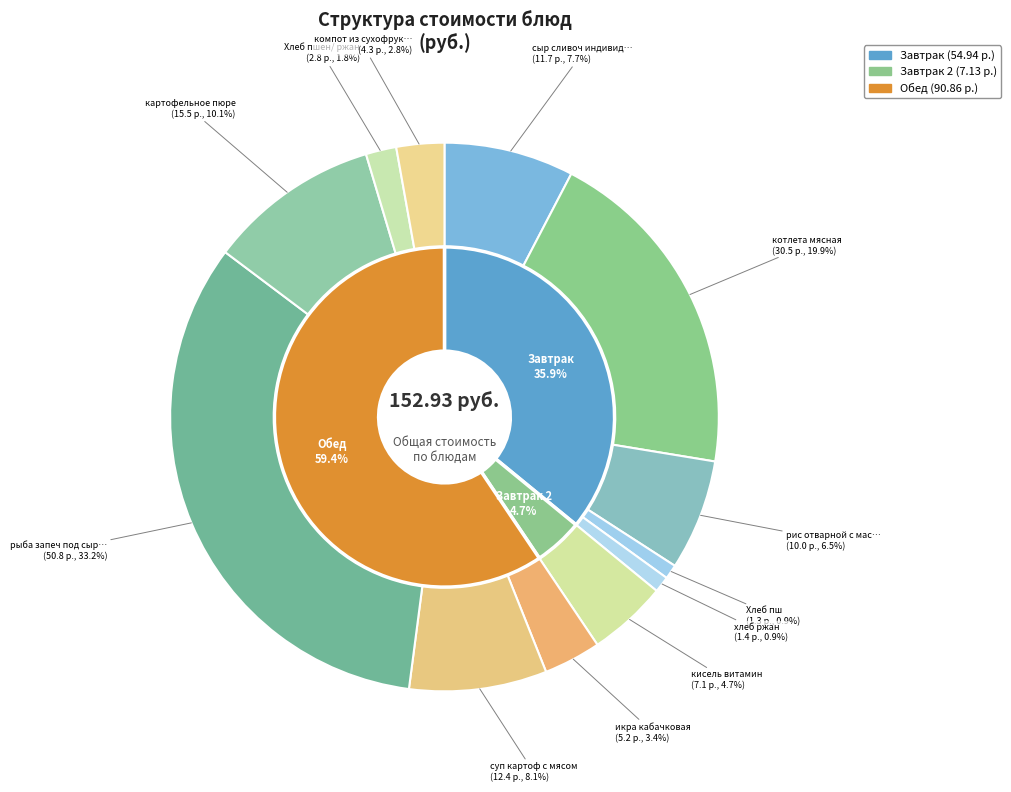

Does икра кабачковая account for over 50% of the chart?

No